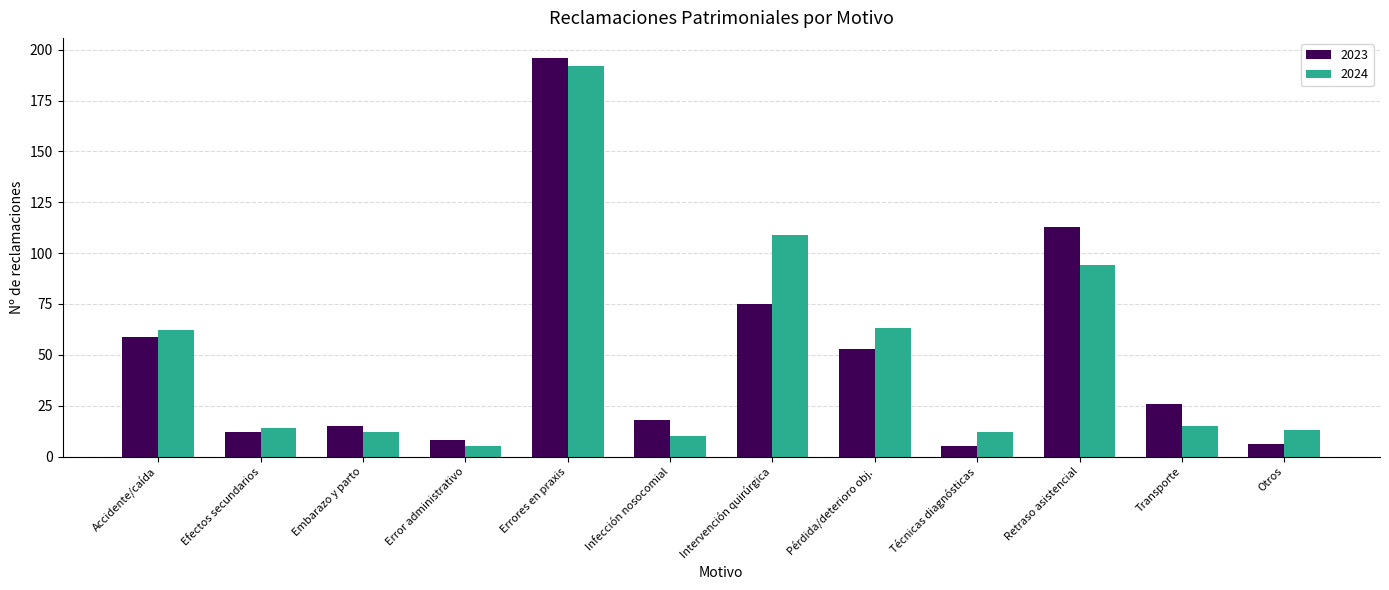

The 2024 series shows 192 at Errores en praxis. True or false?

True